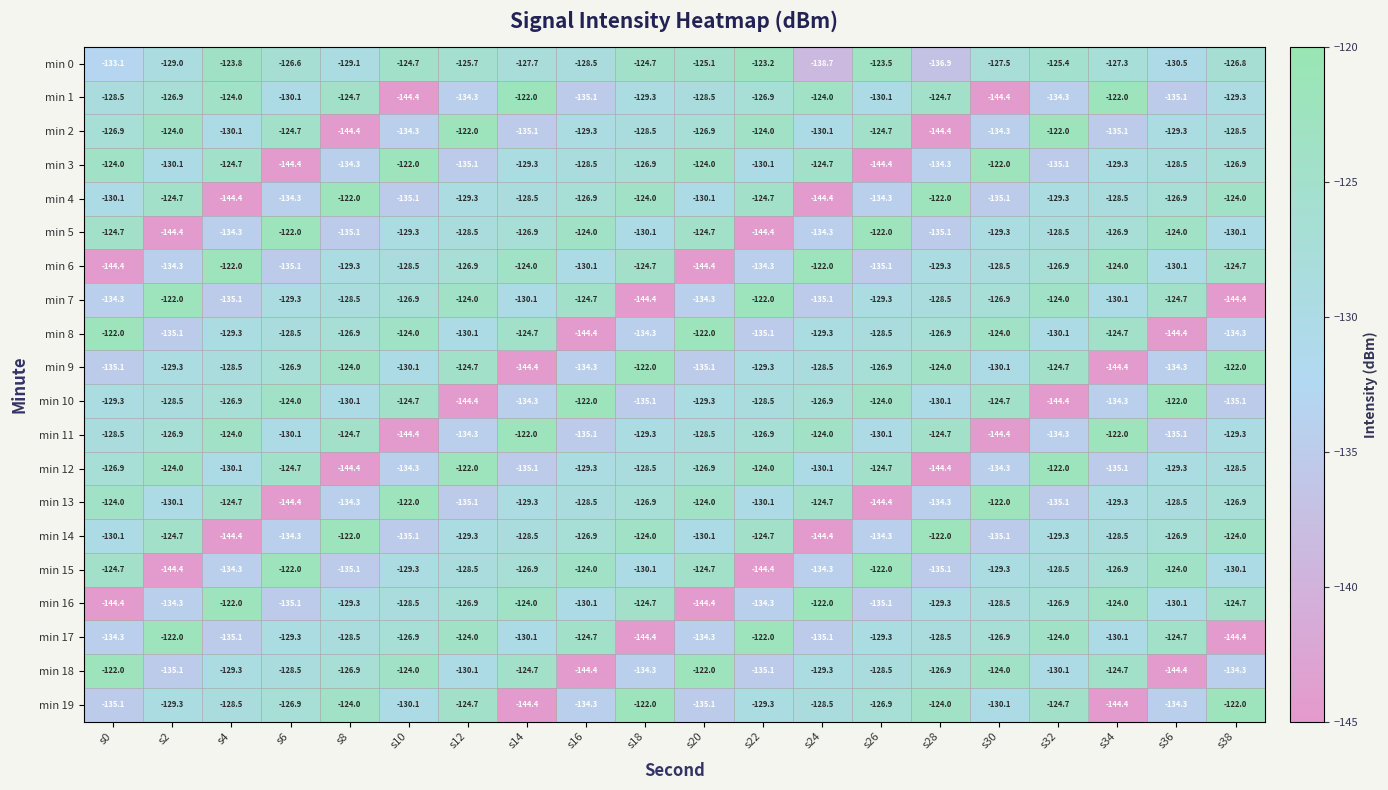

What is the spread (max minus min) of values at s22?

22.4